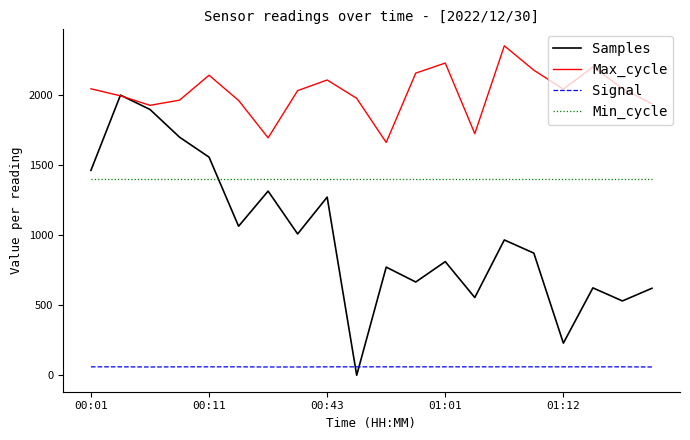

After their last crossing, which series has the higher values: Min_cycle or Samples?

Min_cycle